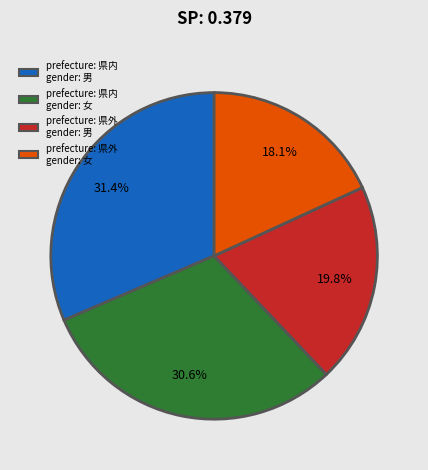

Between prefecture: 県外 gender: 女 and prefecture: 県外 gender: 男, which is larger?

prefecture: 県外 gender: 男